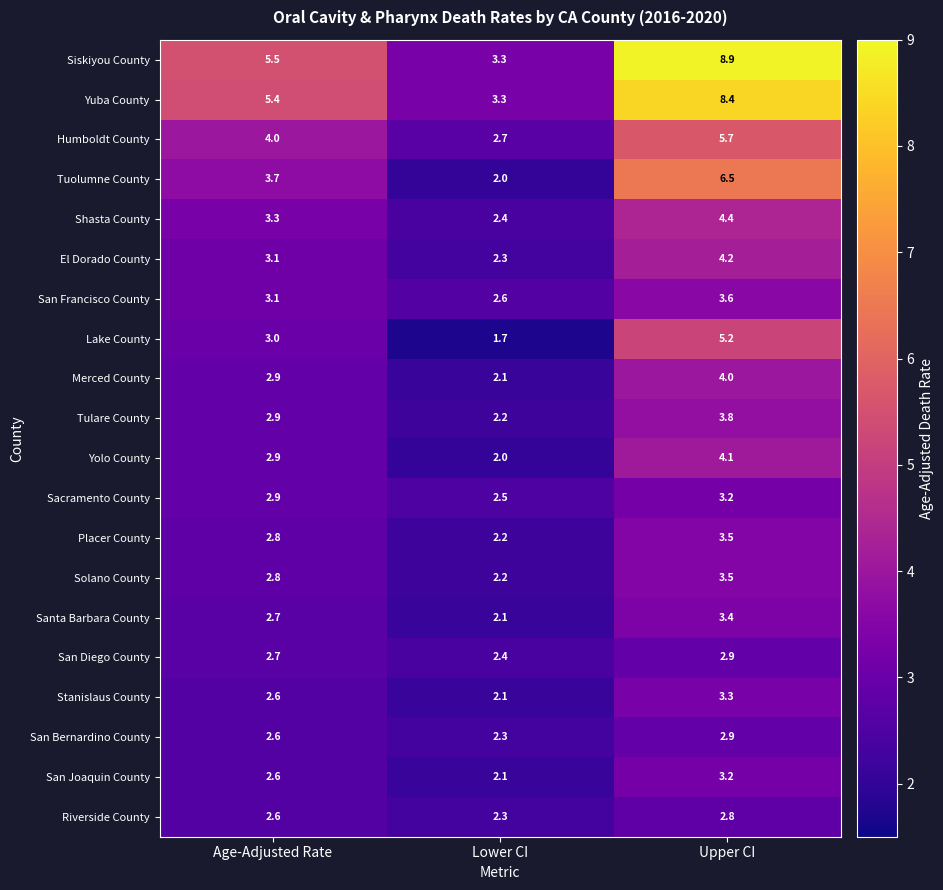

List the labels in order of El Dorado County value, largest first.

Upper CI, Age-Adjusted Rate, Lower CI